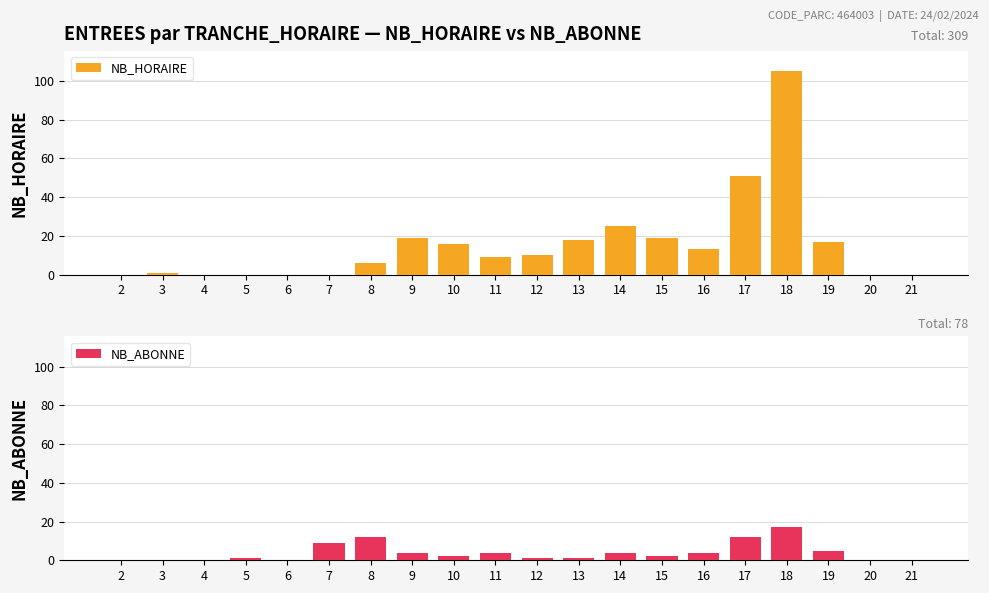

Reading left to right, extract all data points from this chart.

NB_HORAIRE: 0	1	0	0	0	0	6	19	16	9	10	18	25	19	13	51	105	17	0	0
NB_ABONNE: 0	0	0	1	0	9	12	4	2	4	1	1	4	2	4	12	17	5	0	0